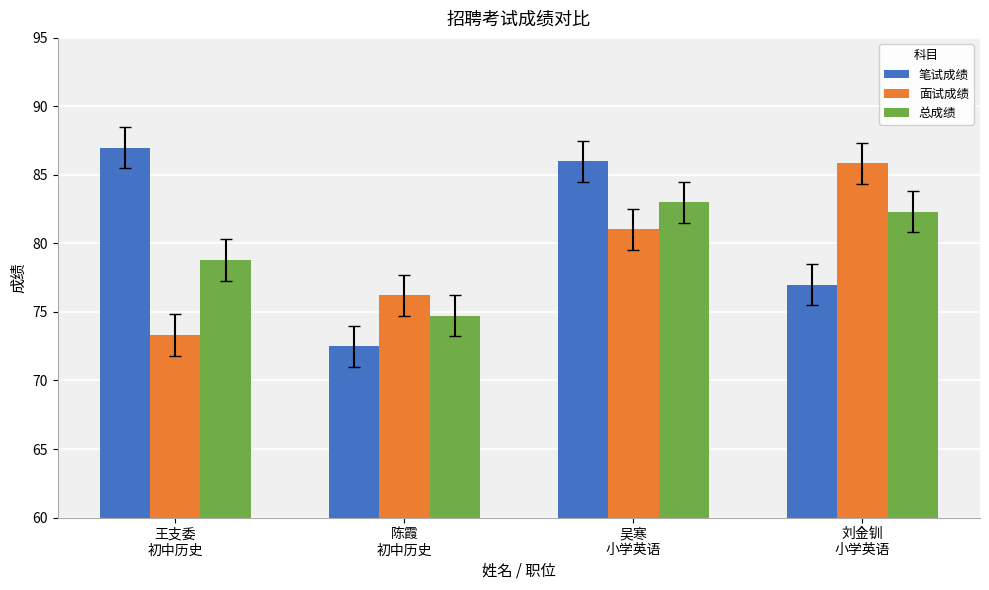

Which series has the largest total across all categories?

笔试成绩